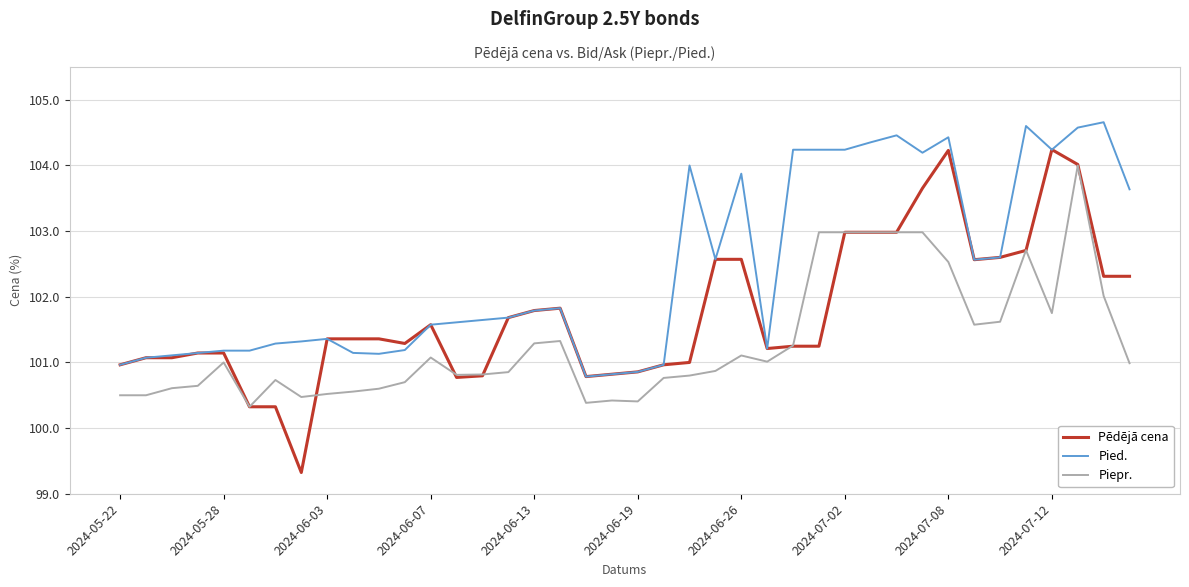

List the series in order of their overall mean, lowest first.

Piepr., Pēdējā cena, Pied.